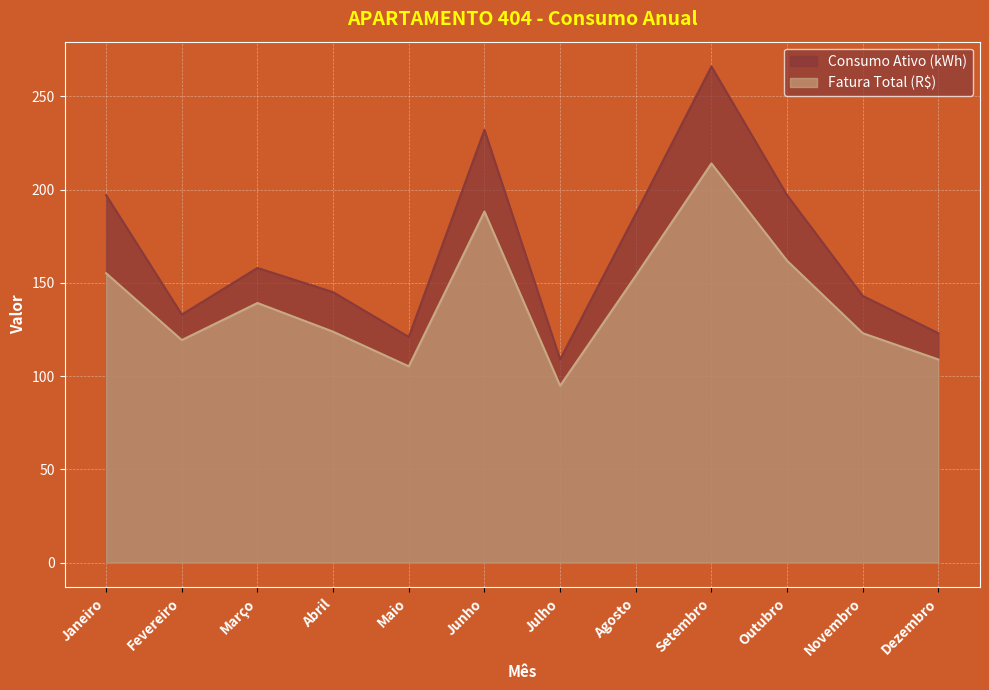

At which label is Consumo Ativo (kWh) closest to 187?

Agosto